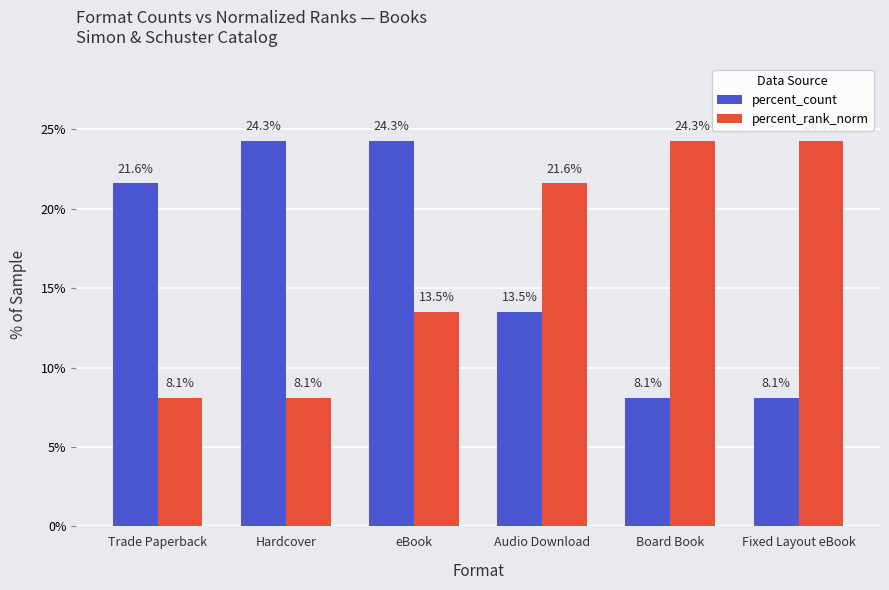

What is the maximum value shown in the chart?

24.3